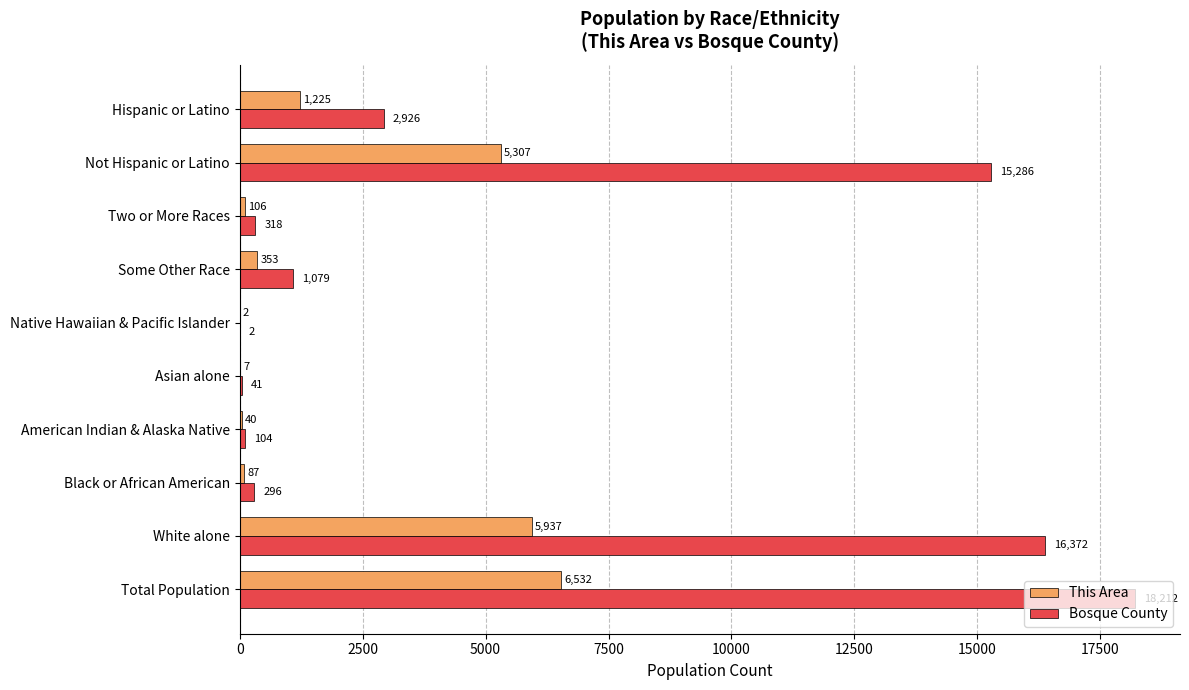

Which series changed the most between American Indian & Alaska Native and Hispanic or Latino?

Bosque County